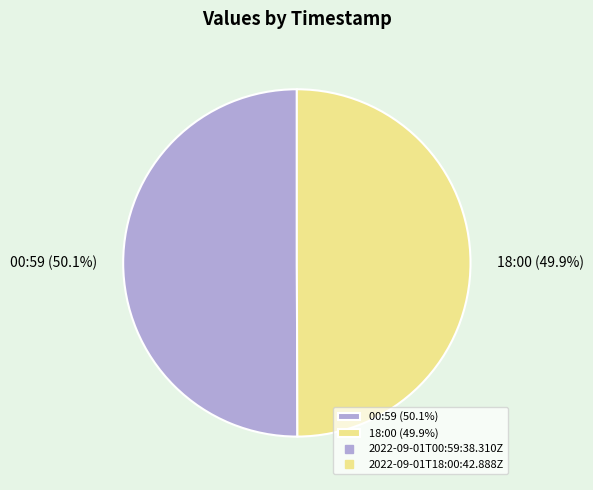

Approximately how many times larger is the value at 00:59 (50.1%) compared to 18:00 (49.9%)?

1.0